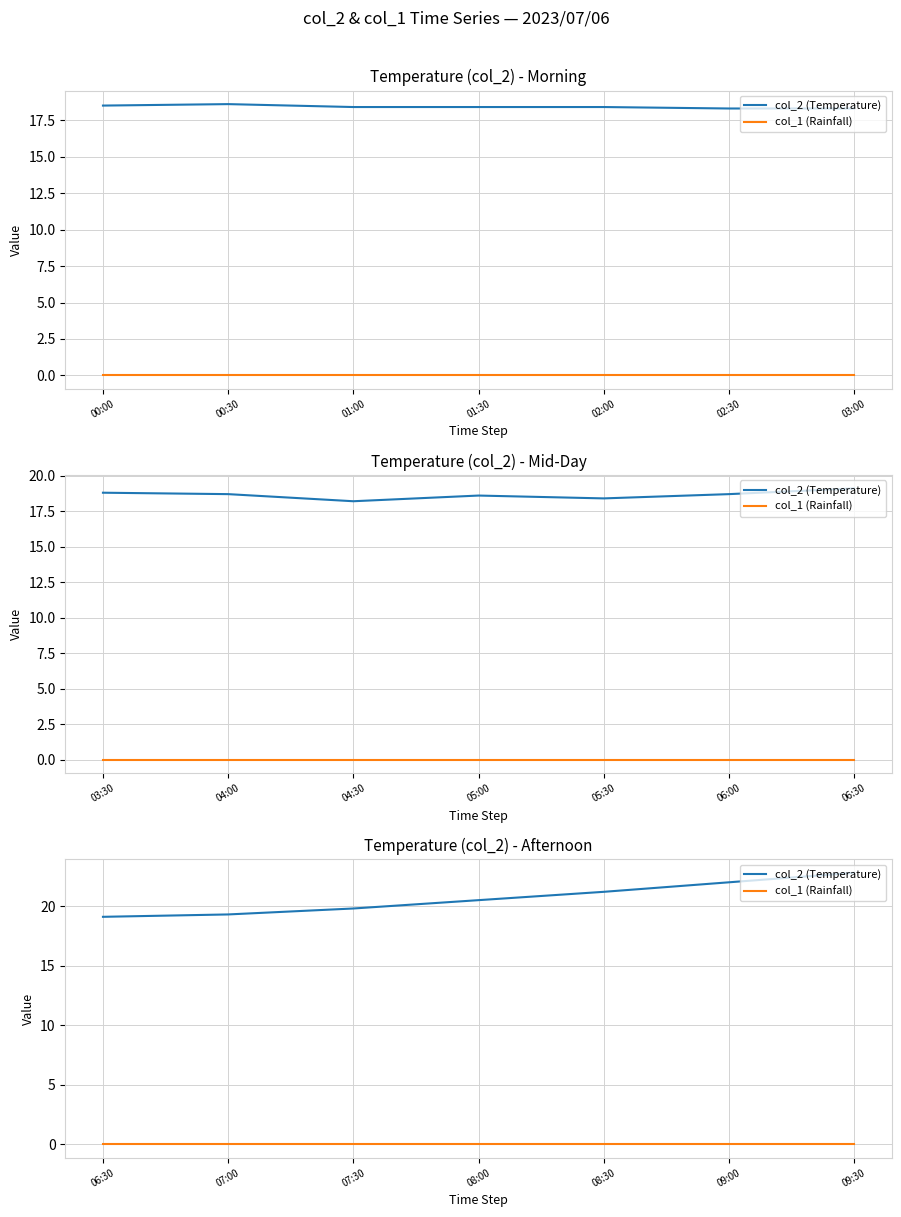

How many distinct data groups are displayed?

2